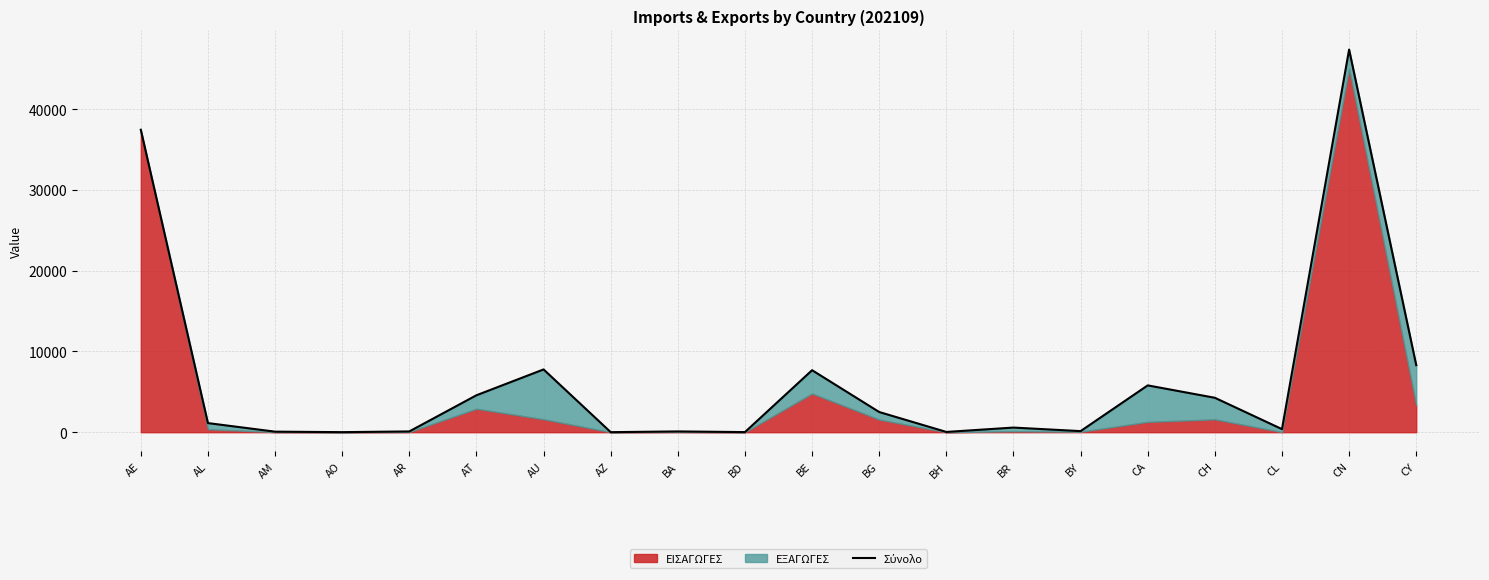

What is the average value?

6411